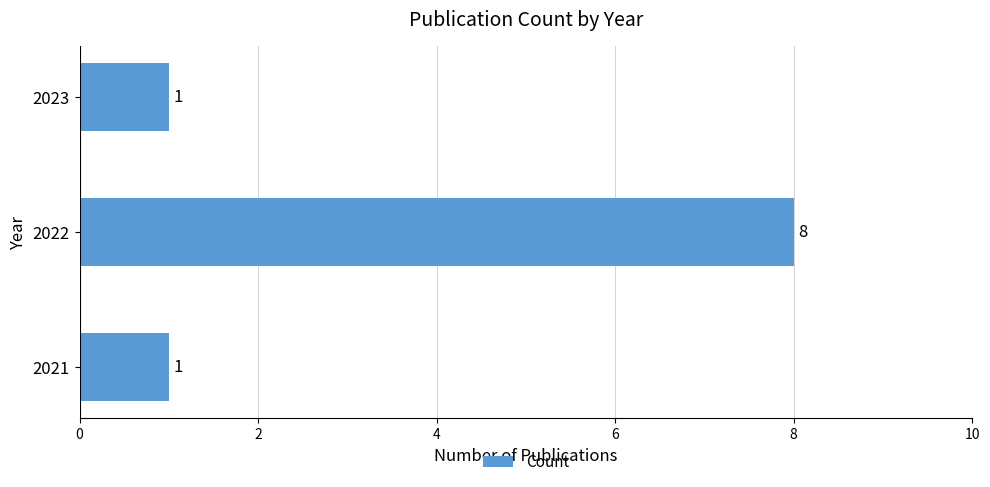

What is the maximum value shown in the chart?

8